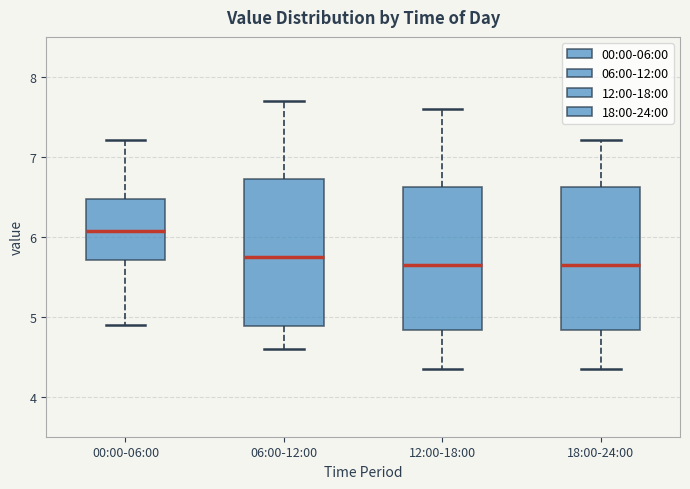

Reading left to right, read every box against the y-axis: the position of its median line, the range the box covers, and the ends of its whiskers. The values are not printed on the chart, so give them approximately, as read against the axis.

00:00-06:00: median 6.1, box 5.7 to 6.5, whiskers 4.9 to 7.2
06:00-12:00: median 5.8, box 4.9 to 6.7, whiskers 4.6 to 7.7
12:00-18:00: median 5.7, box 4.8 to 6.6, whiskers 4.4 to 7.6
18:00-24:00: median 5.7, box 4.8 to 6.6, whiskers 4.4 to 7.2